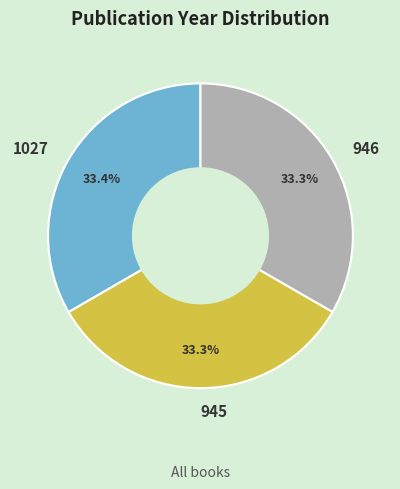

What percentage is NOT represented by 945?

66.7%